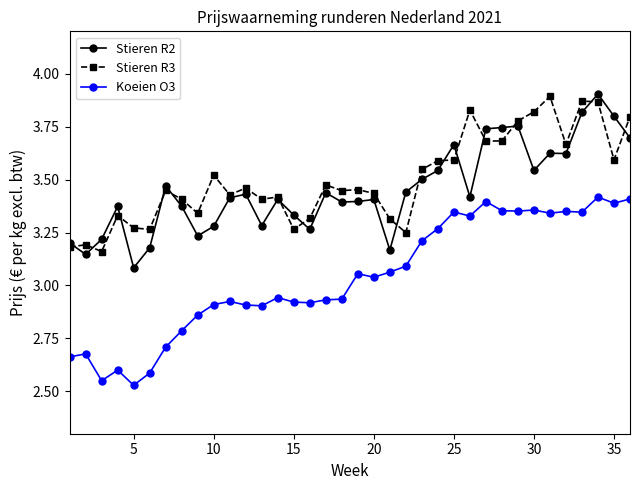

Does the chart have visible grid lines?

No